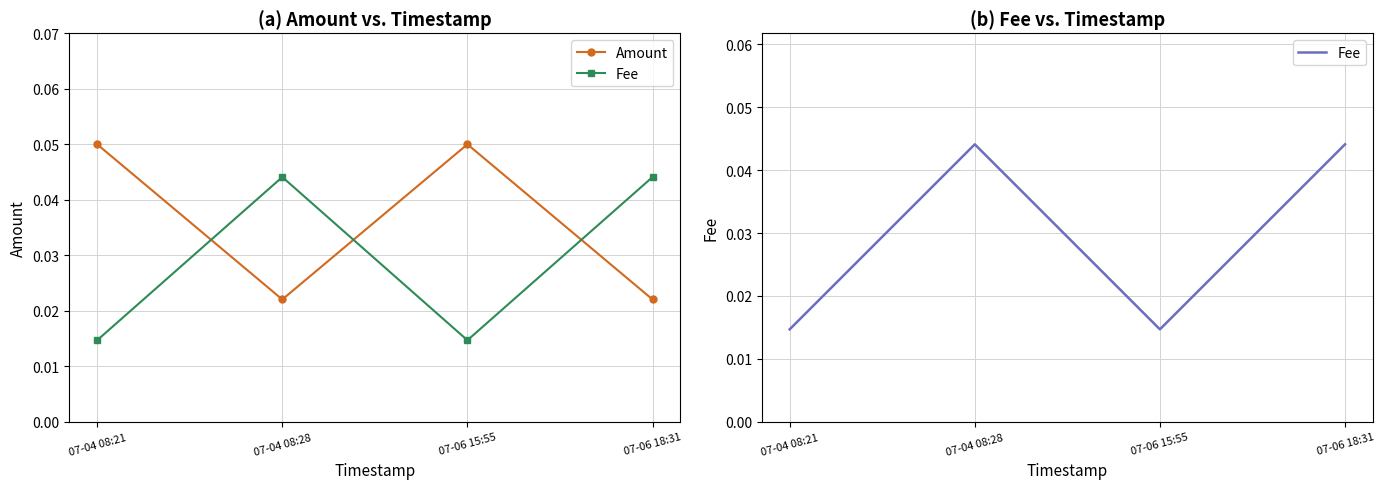

At how many categories does at least one series exceed 0?

4